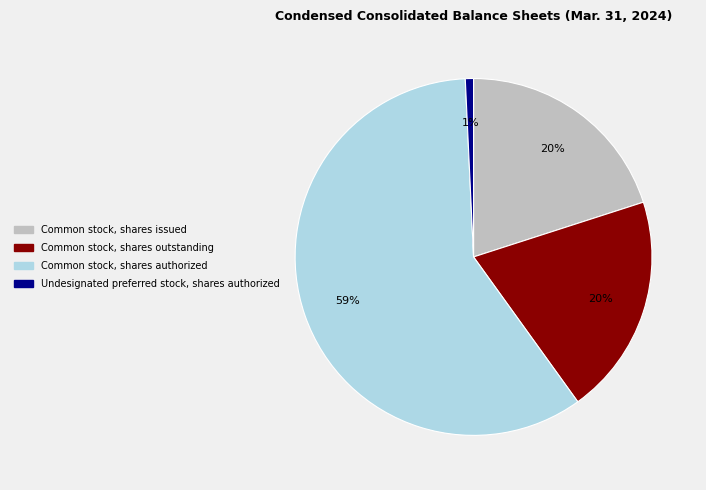

To the nearest percent, what is the average slice percentage?

25%